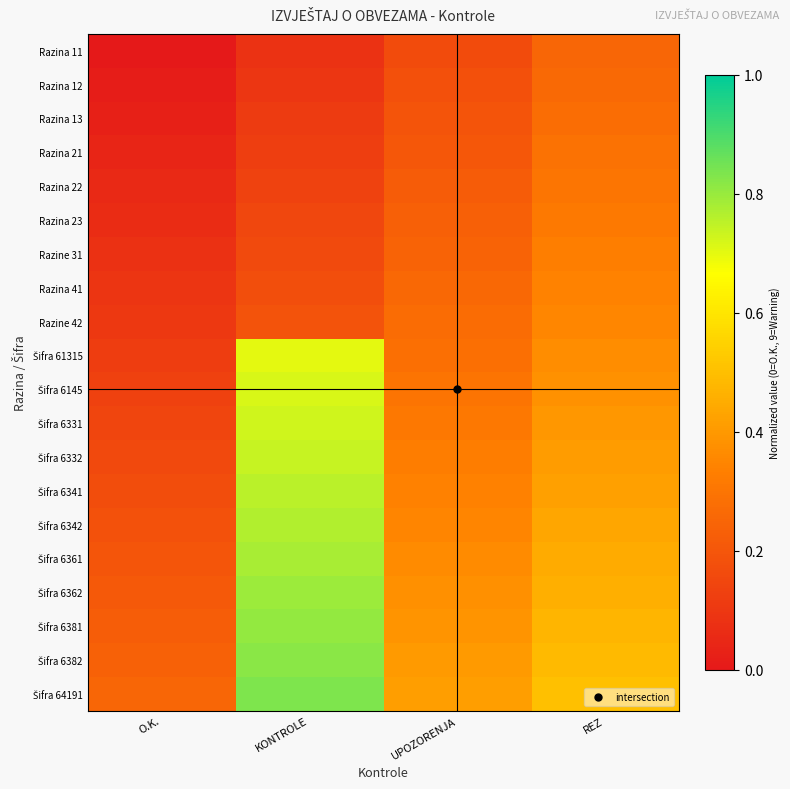

Rank the series at O.K. from highest to lowest value.

Šifra 64191, Šifra 6382, Šifra 6381, Šifra 6362, Šifra 6361, Šifra 6342, Šifra 6341, Šifra 6332, Šifra 6331, Šifra 6145, Šifra 61315, Razine 42, Razina 41, Razine 31, Razina 23, Razina 22, Razina 21, Razina 13, Razina 12, Razina 11